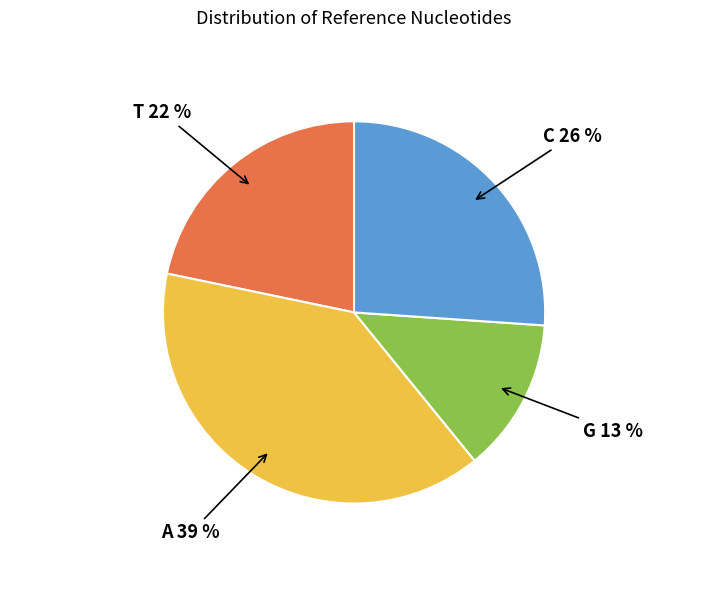

To the nearest percent, what is the difference between the largest and smallest slice percentages?

26%